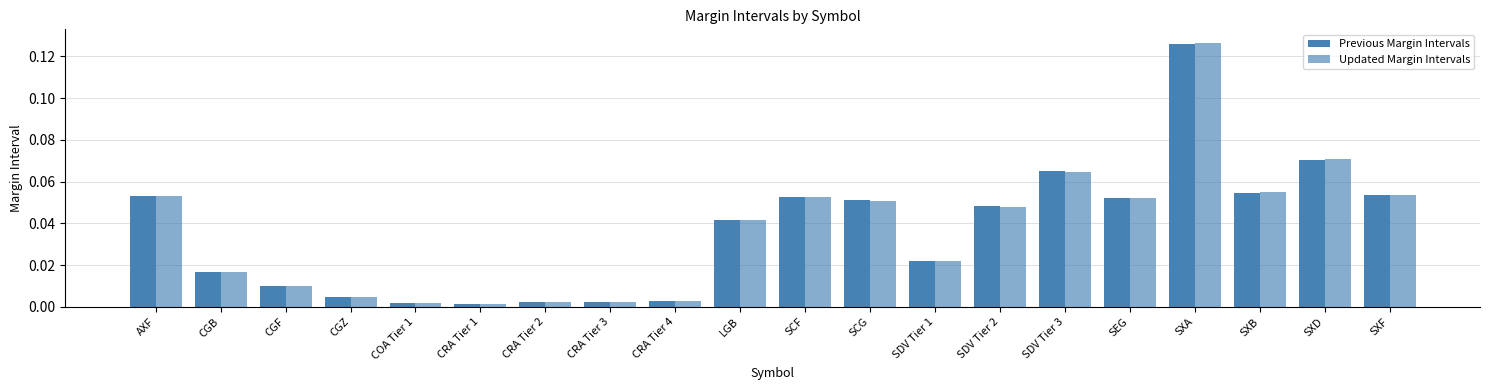

At which label does Updated Margin Intervals reach its peak?

SXA